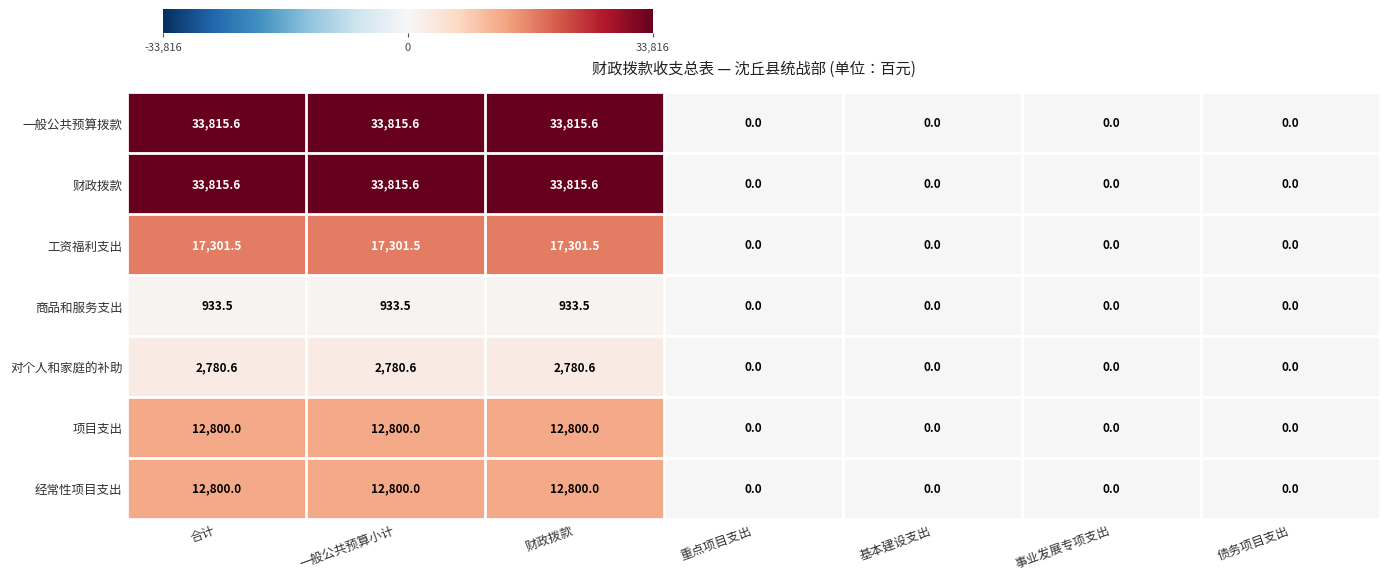

What is the total value across all series at 合计?

114246.8